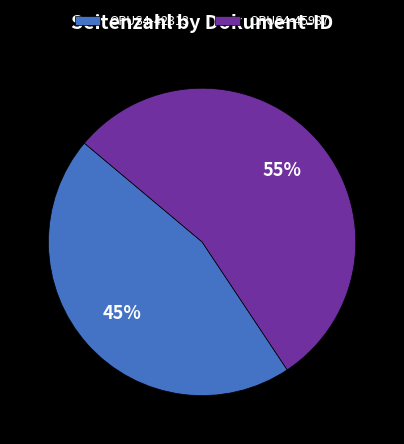

How many segments does this pie chart have?

2